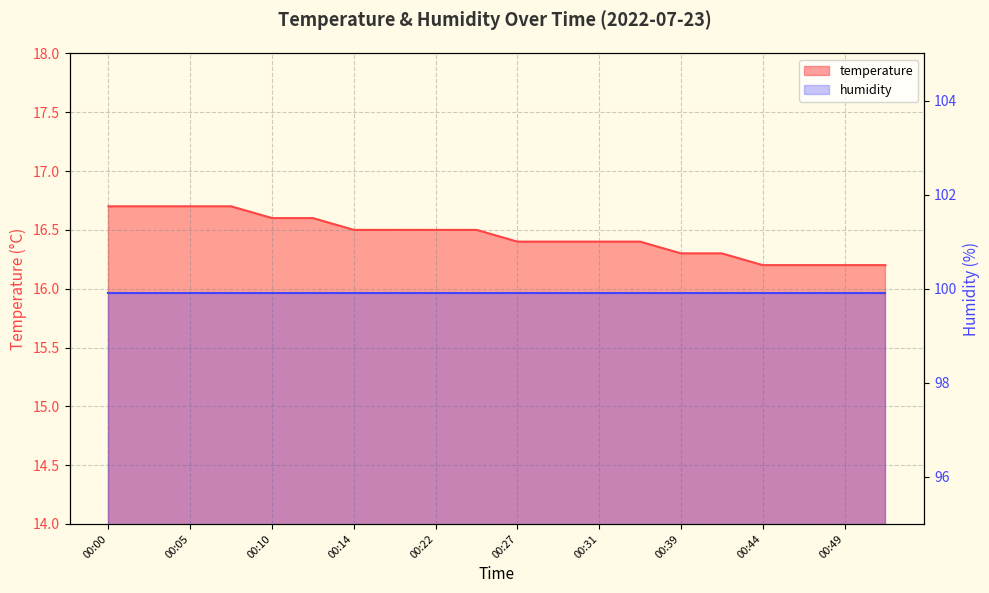

The chart shows a value of 4.9 at 00:46. True or false?

False